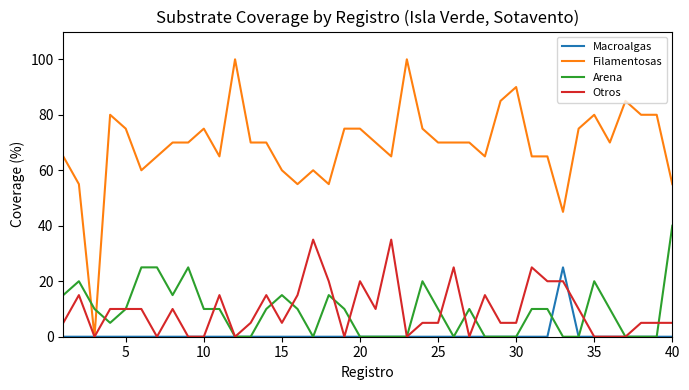

How many times do Filamentosas and Arena cross each other?

2